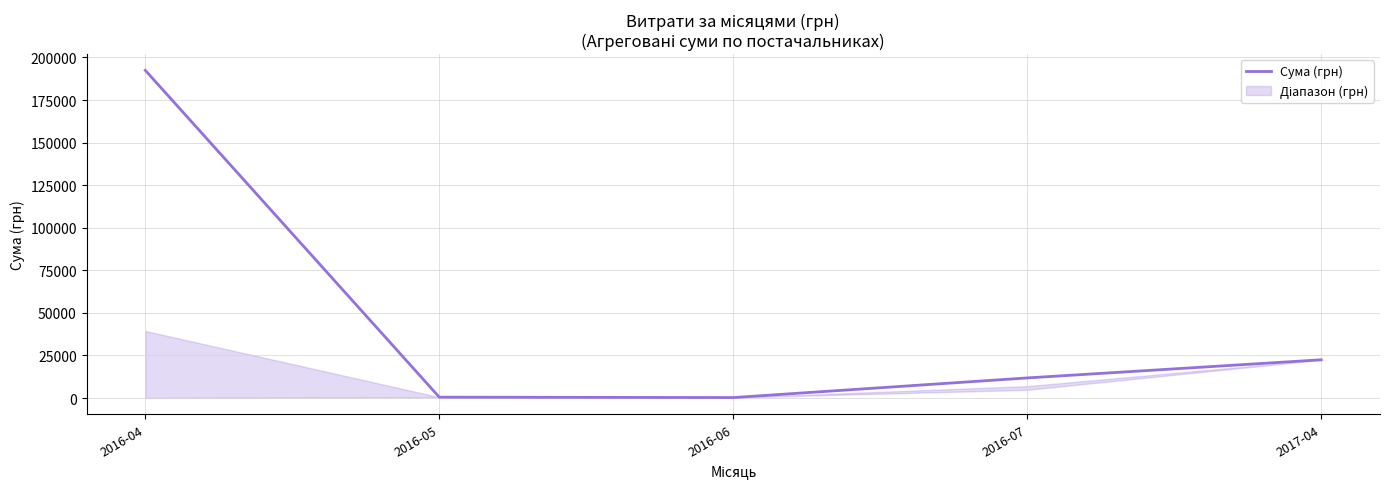

Is it true that the value at 2016-07 is 17094.8?

False